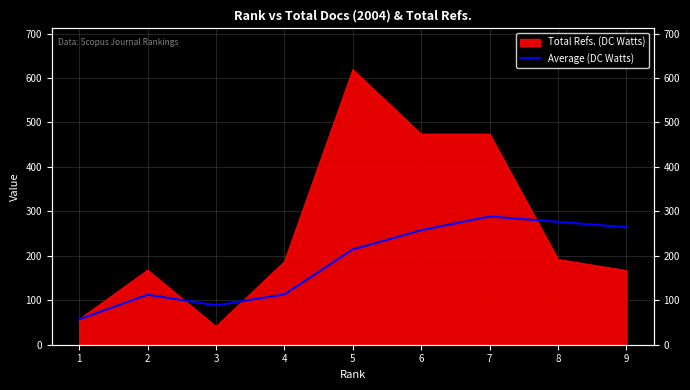

Reading left to right, what are all the values shown in this chart?

57.0	112.5	88.7	113.2	214.4	257.7	288.6	276.5	264.3